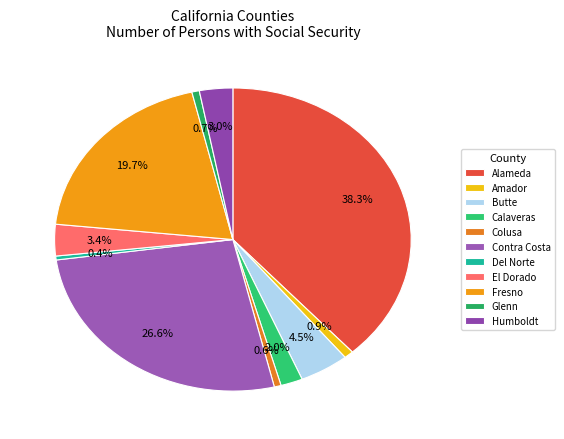

How many slices are in this pie chart?

11